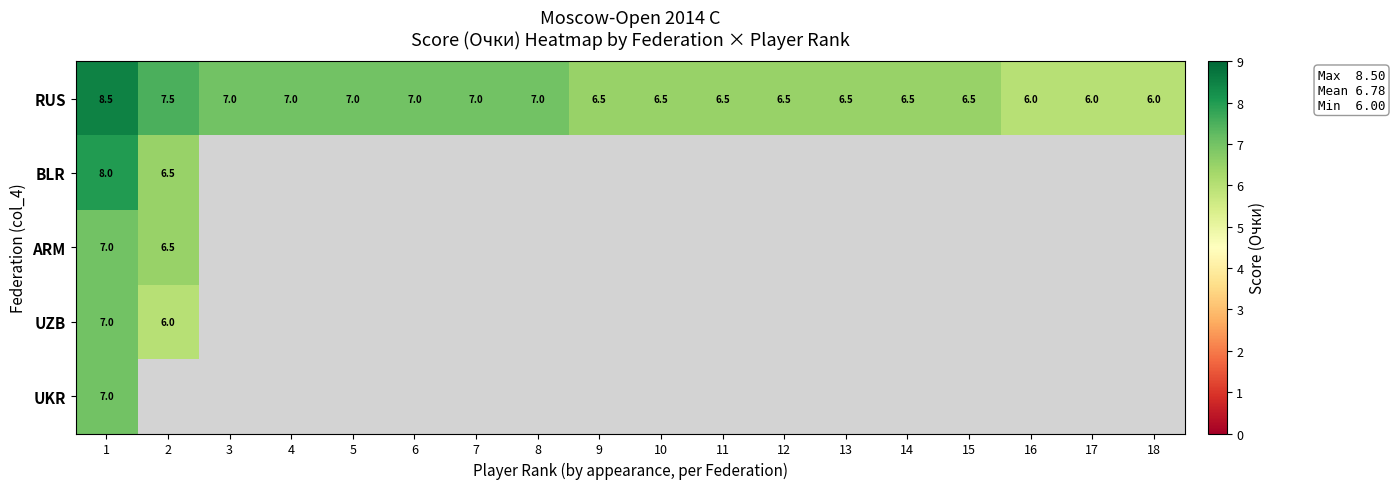

What is the spread (max minus min) of values at 1?

1.5